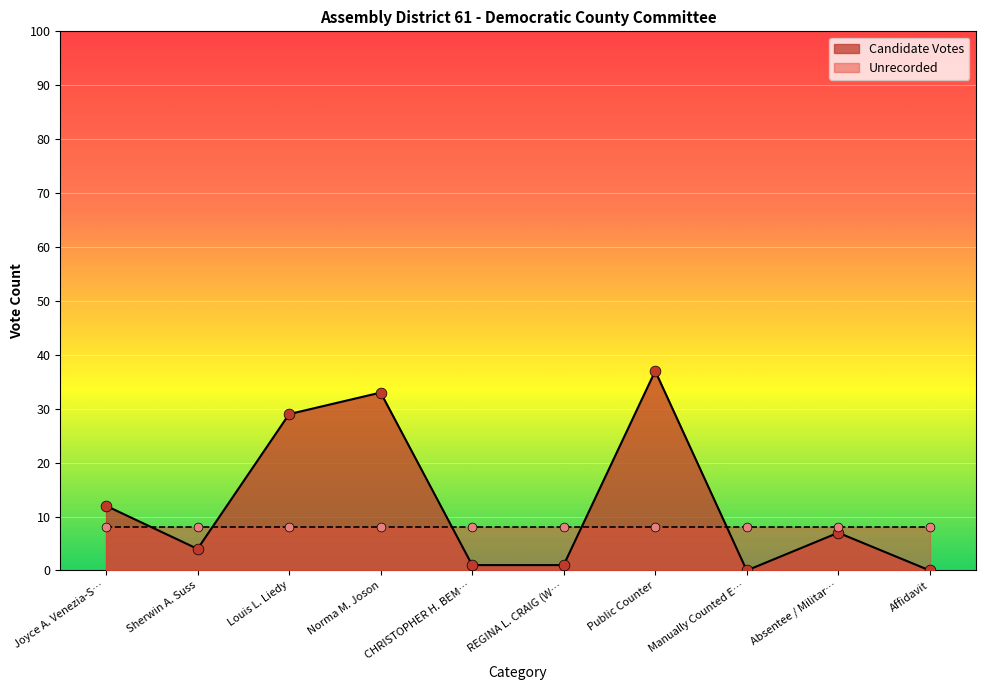

Is the value of Unrecorded at Joyce A. Venezia-Suss greater than the value of Total Votes at Affidavit?

No